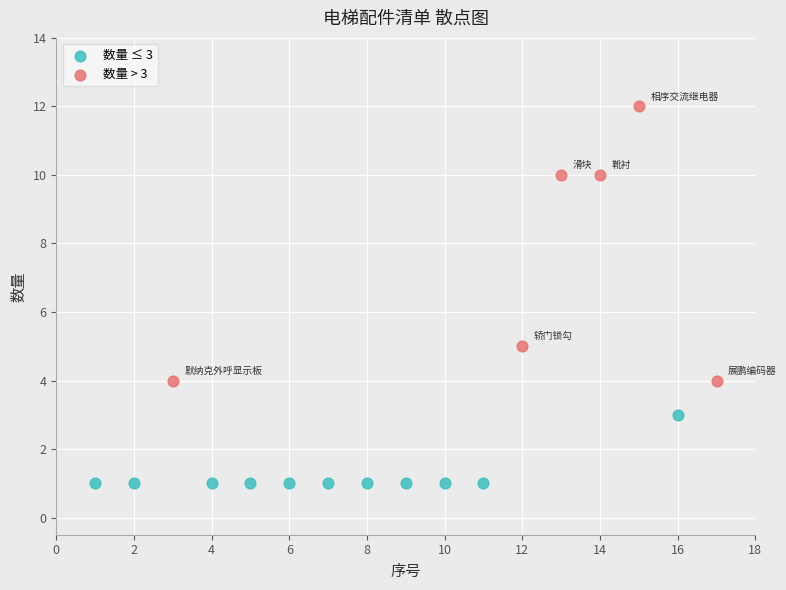

Which series reaches the minimum Y coordinate?

数量 ≤ 3